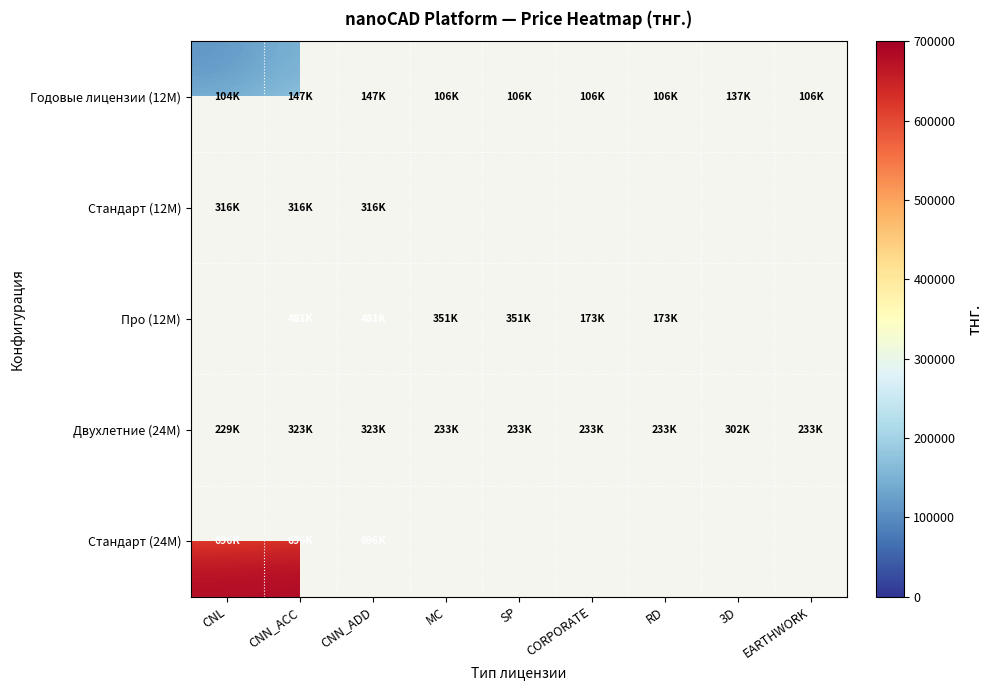

Between CNL and CNN_ADD, which is larger?

CNN_ADD